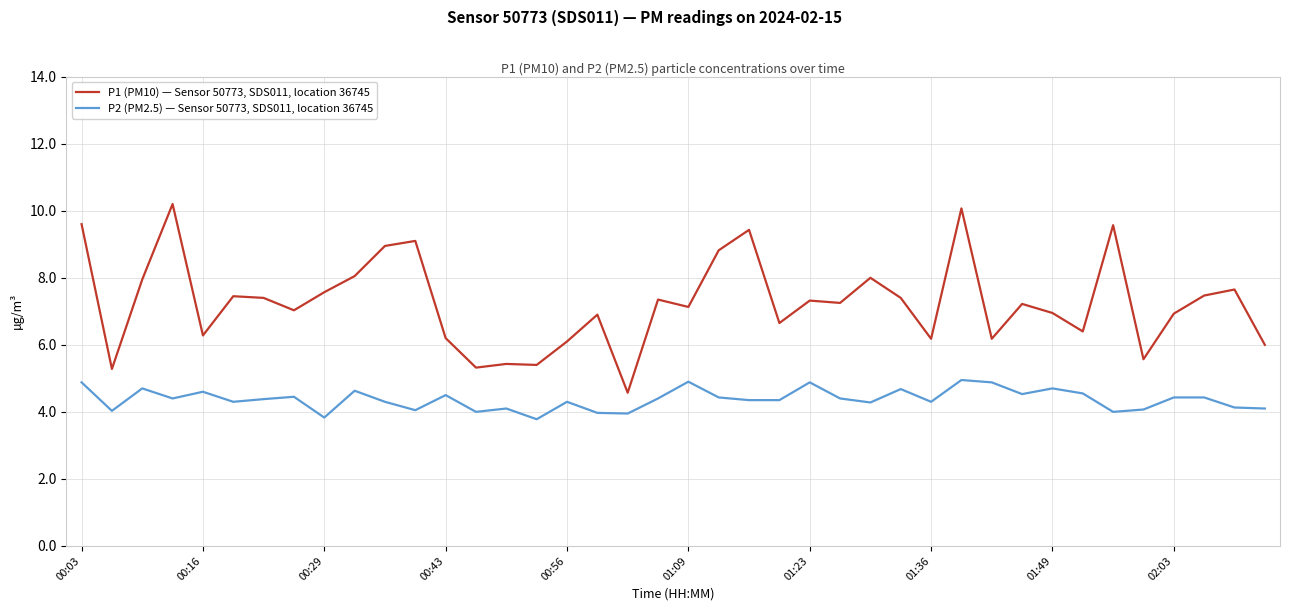

What is the difference between the maximum and second lowest values in the P2 (PM2.5) — Sensor 50773, SDS011, location 36745 series?

1.1